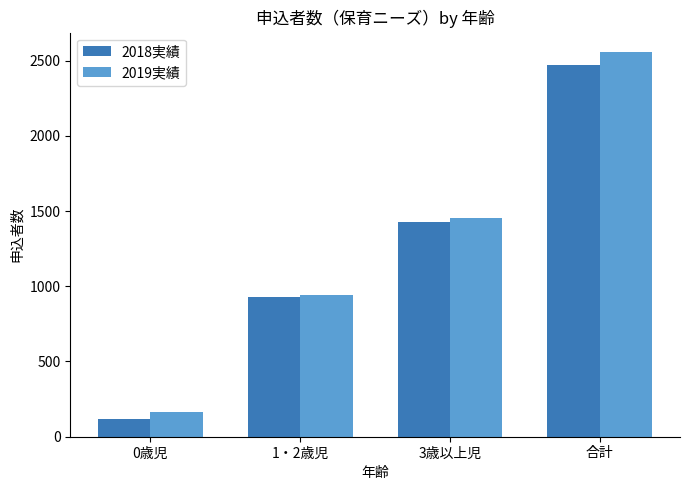

Is it true that 2018実績 equals 414 at 1・2歳児?

False